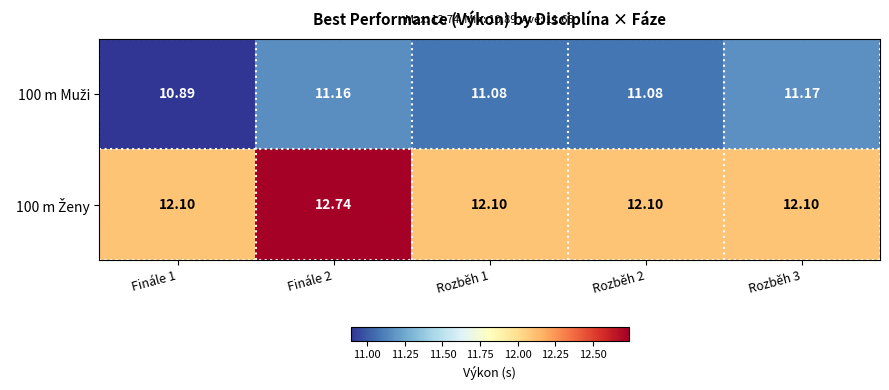

Count the number of data series in this chart.

2